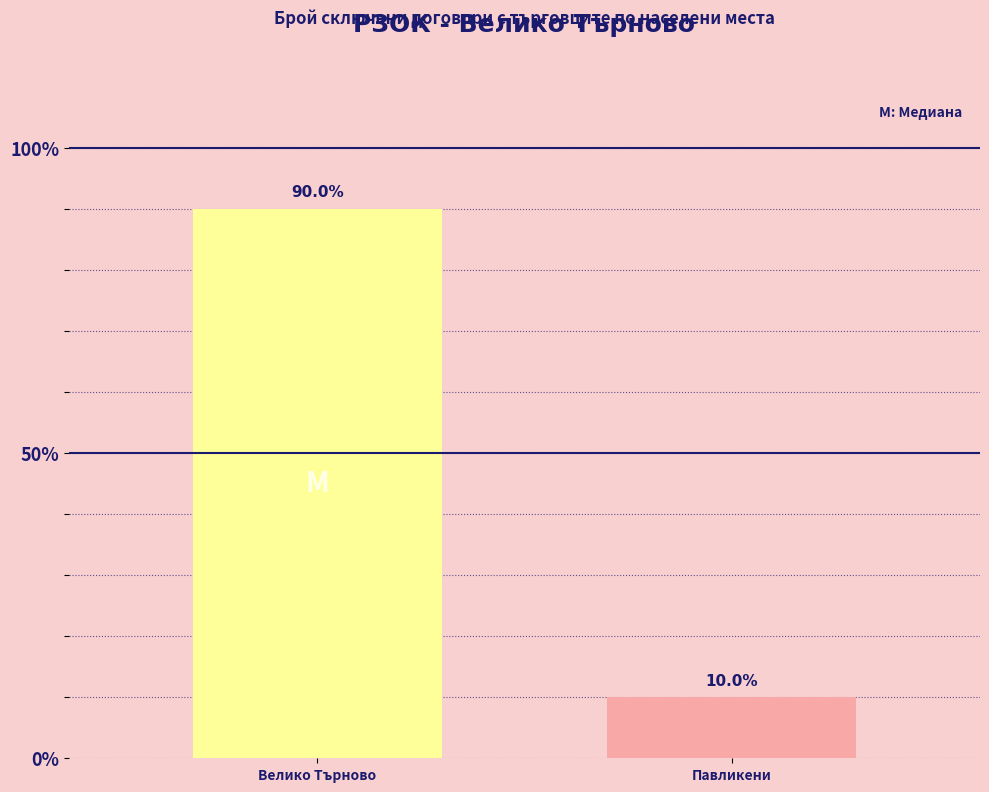

Does the chart contain stacked bars?

No